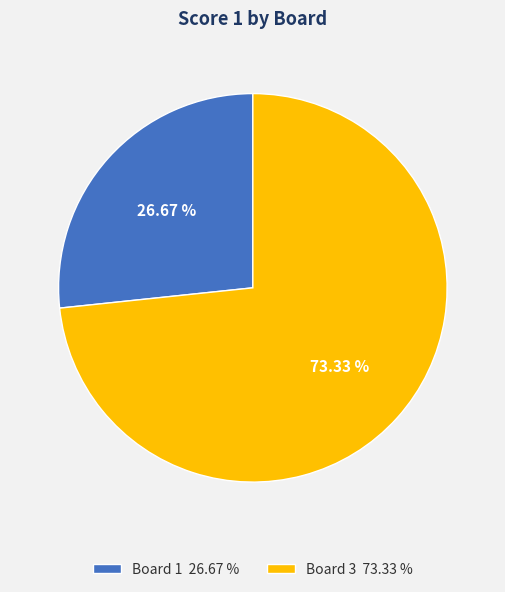

To the nearest percent, what is the difference between the largest and smallest slice percentages?

47%